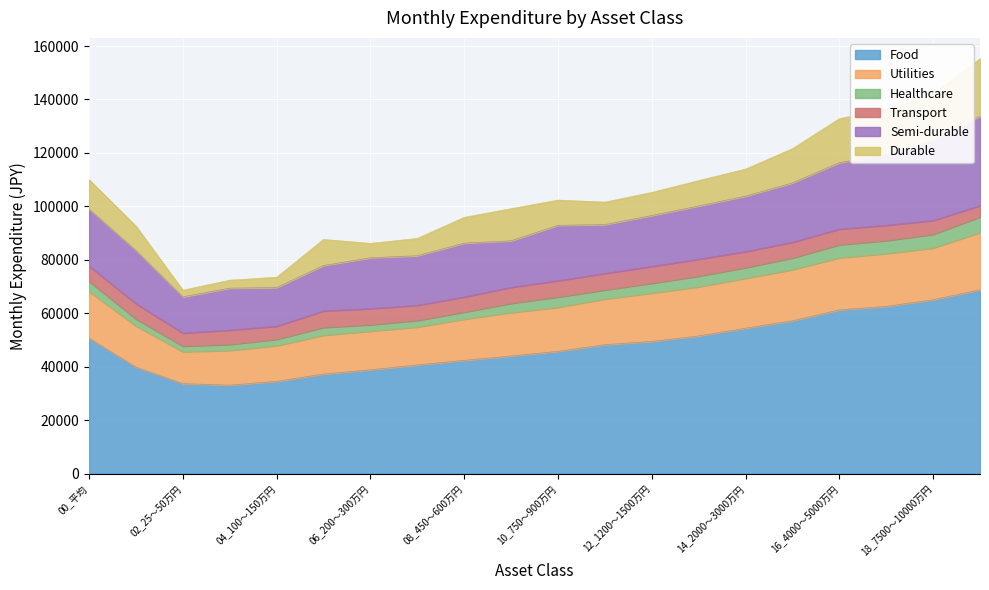

List the series in order of their peak value, lowest first.

Healthcare, Transport, Utilities, Durable, Semi-durable, Food